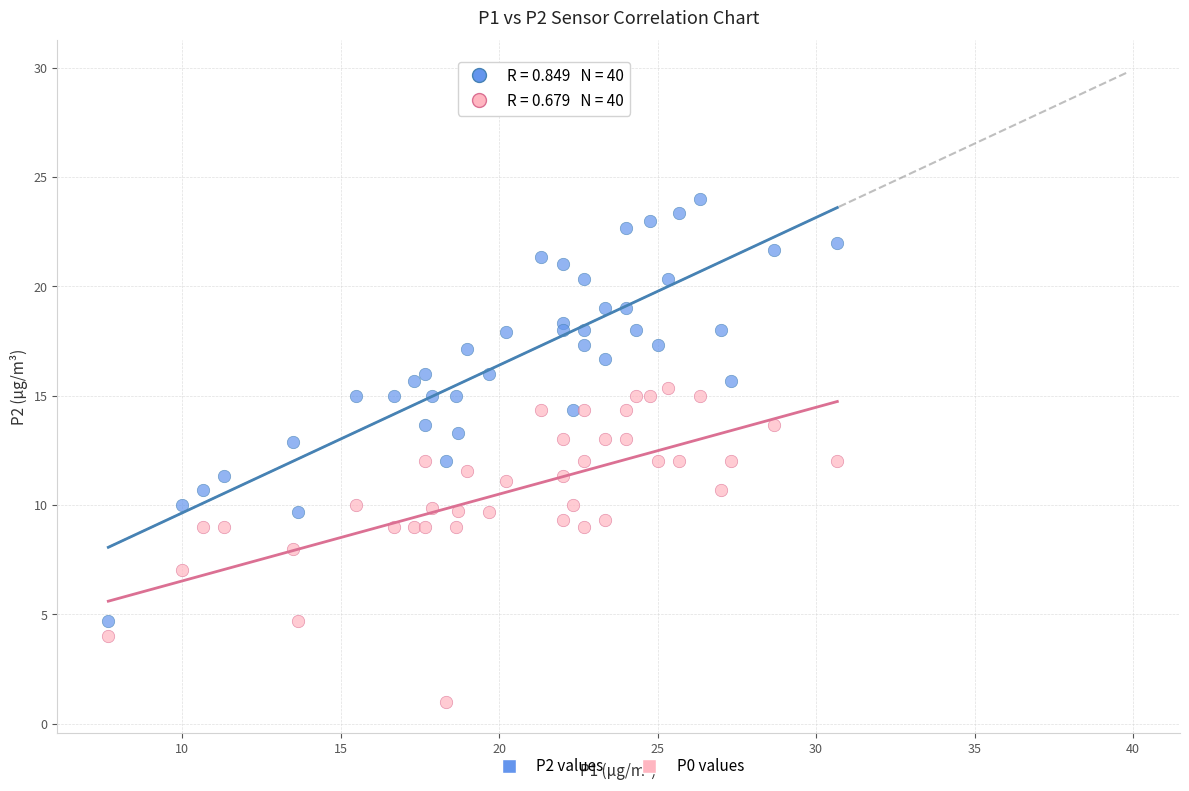

What is the X range (max minus min) for the scatter plot?

23.0